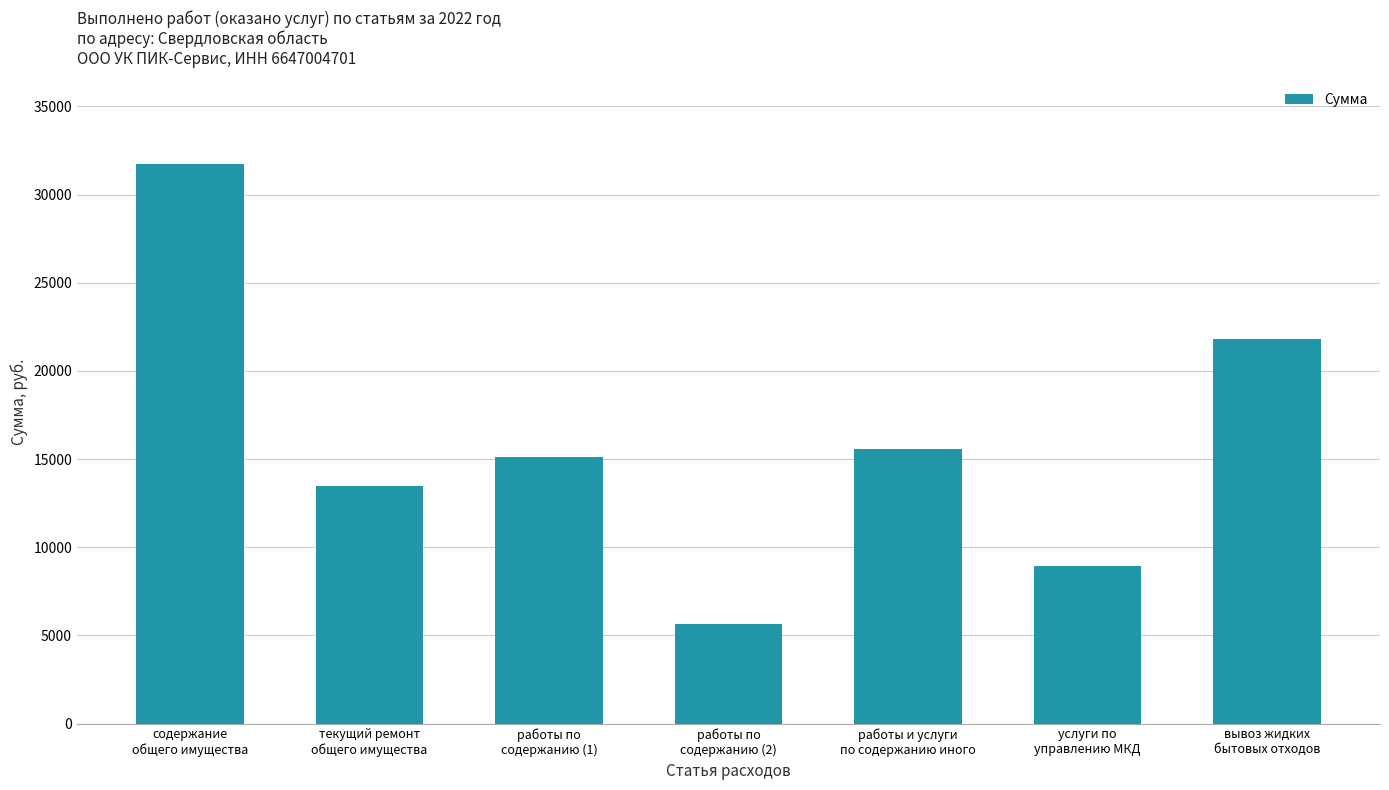

What is the difference between the maximum and second lowest values?

22798.2